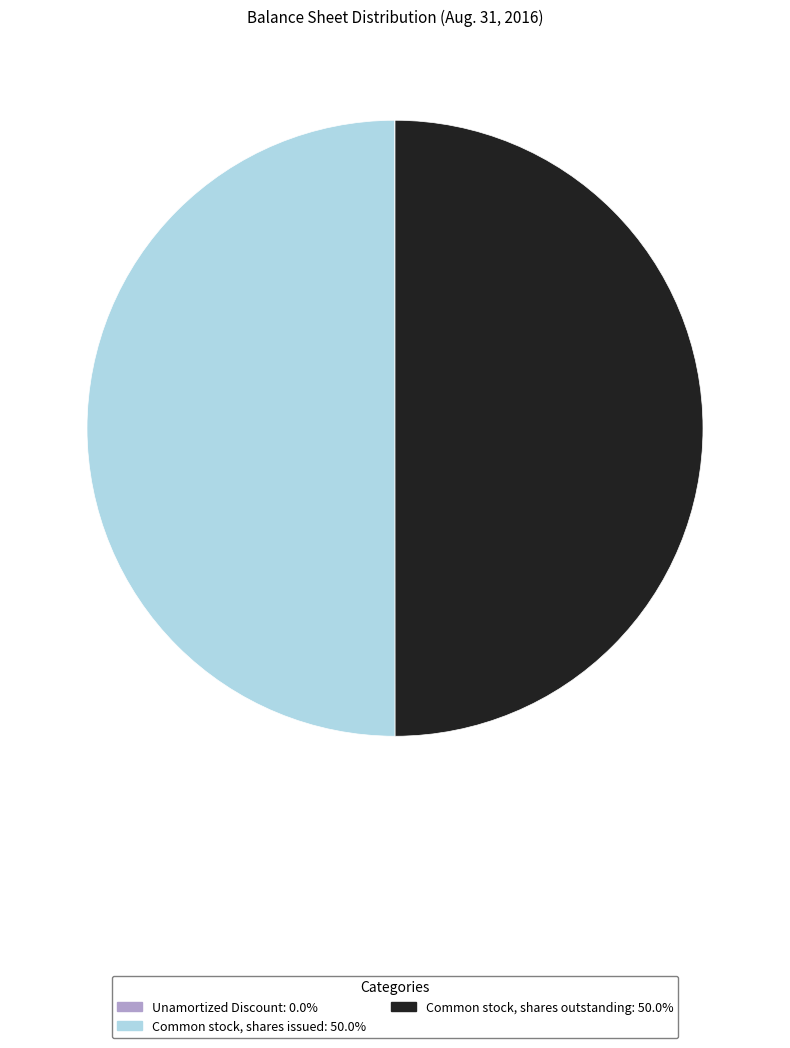

Combined, do Common stock, shares outstanding and Common stock, shares issued account for over 50%?

Yes